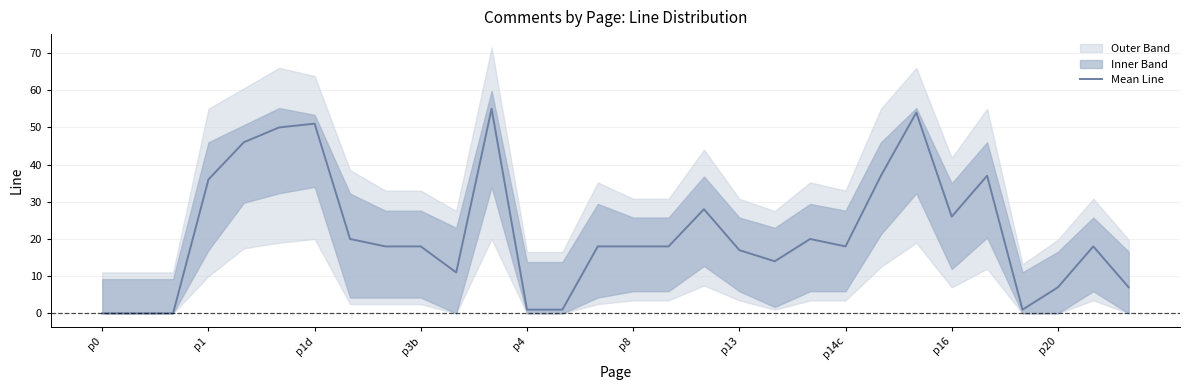

What is the sum of the values at p8 and p3b?

36